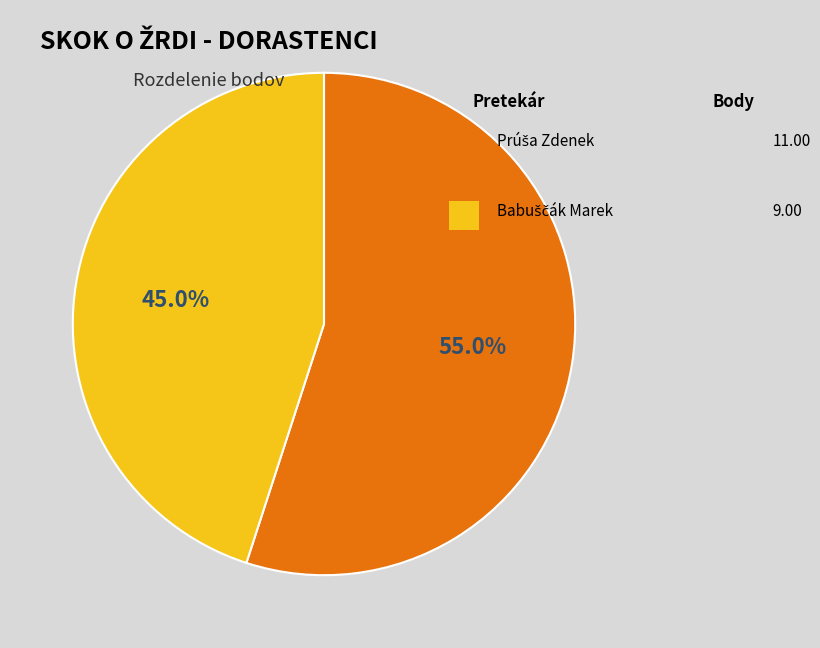

Does any single category account for the majority?

Yes